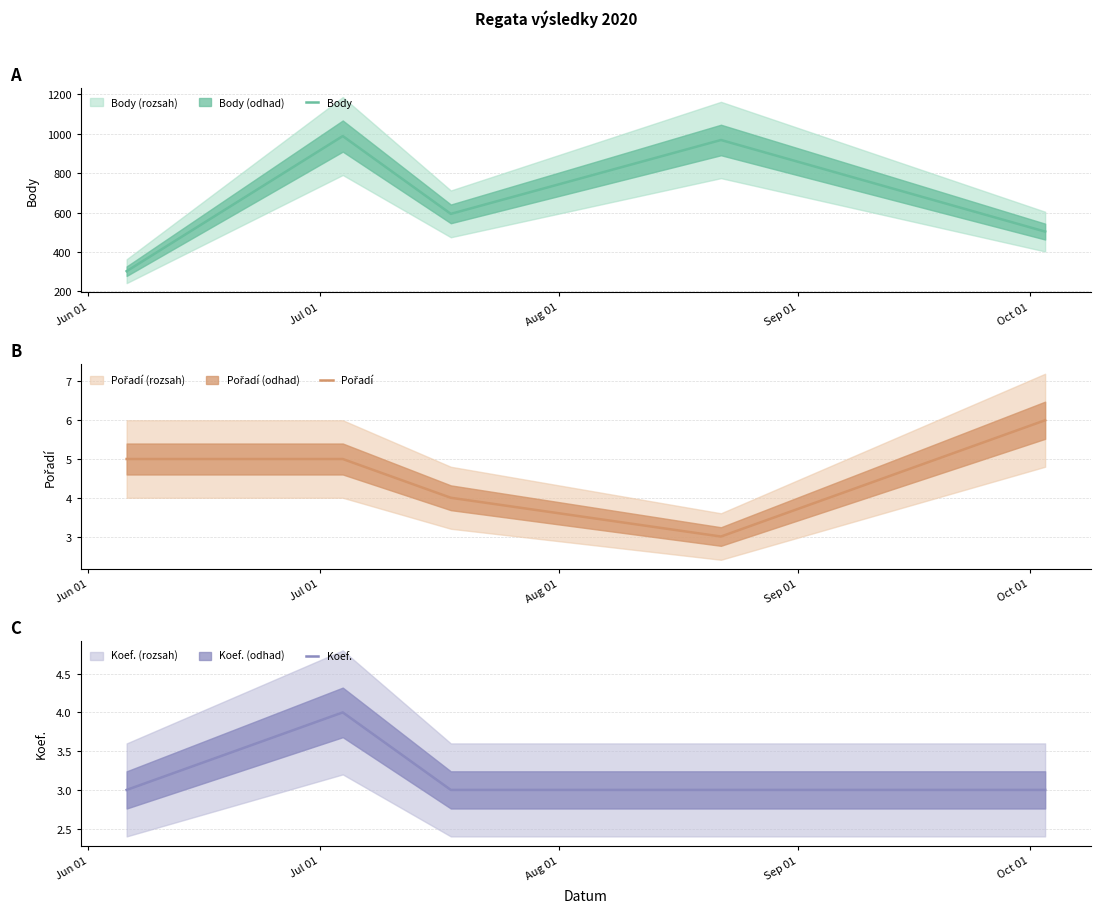

True or false: Pořadí and Koef. cross at least once.

False